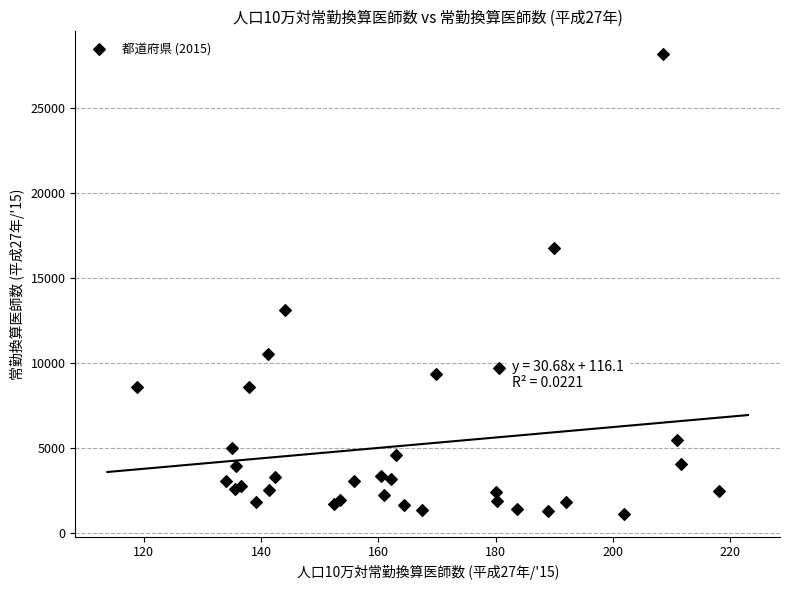

What Y value in the scatter plot is closest to 14671?

13155.4